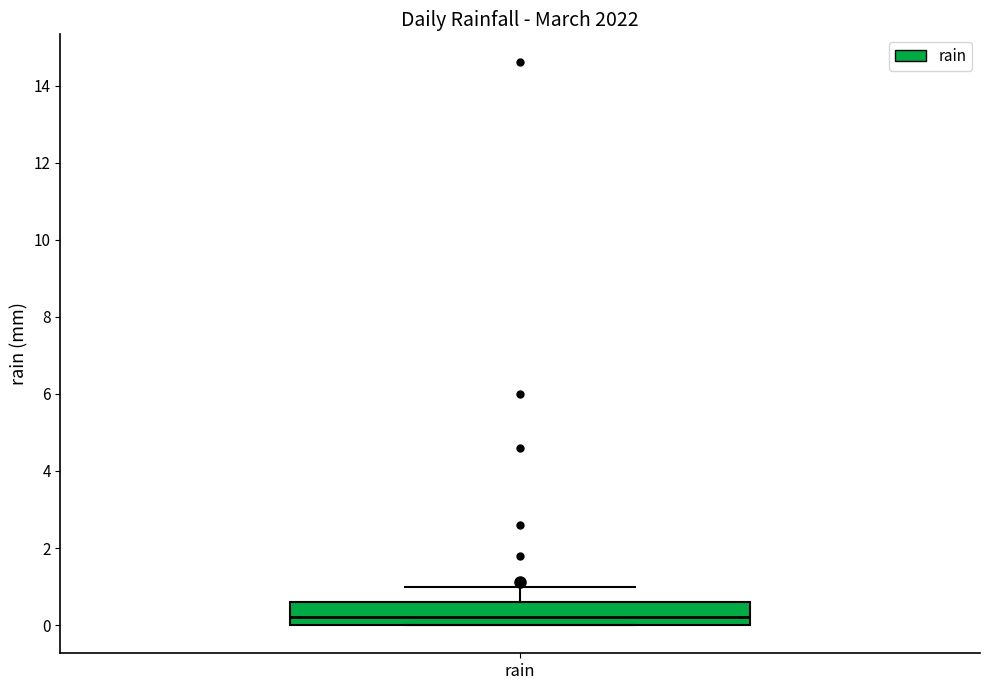

Transcribe this box plot: give where the median line is, the range the box spans, and where the two whiskers end, as read against the y-axis. The values are not printed on the chart, so give them approximately, as read against the axis.

median 0.2, box 0.0 to 0.6, whiskers 0.0 to 1.0